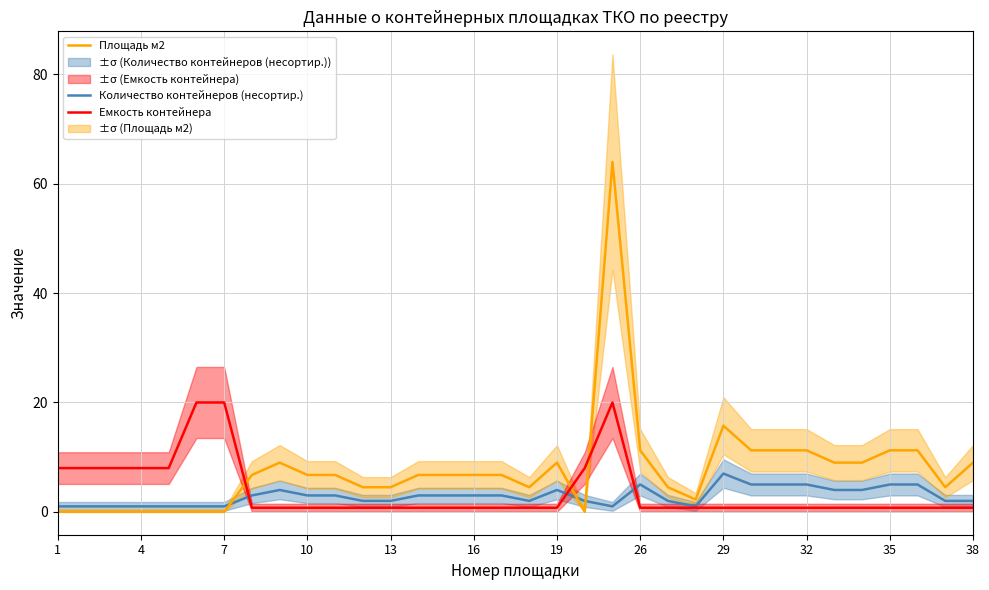

What is the lowest value of the Емкость контейнера series?

0.8